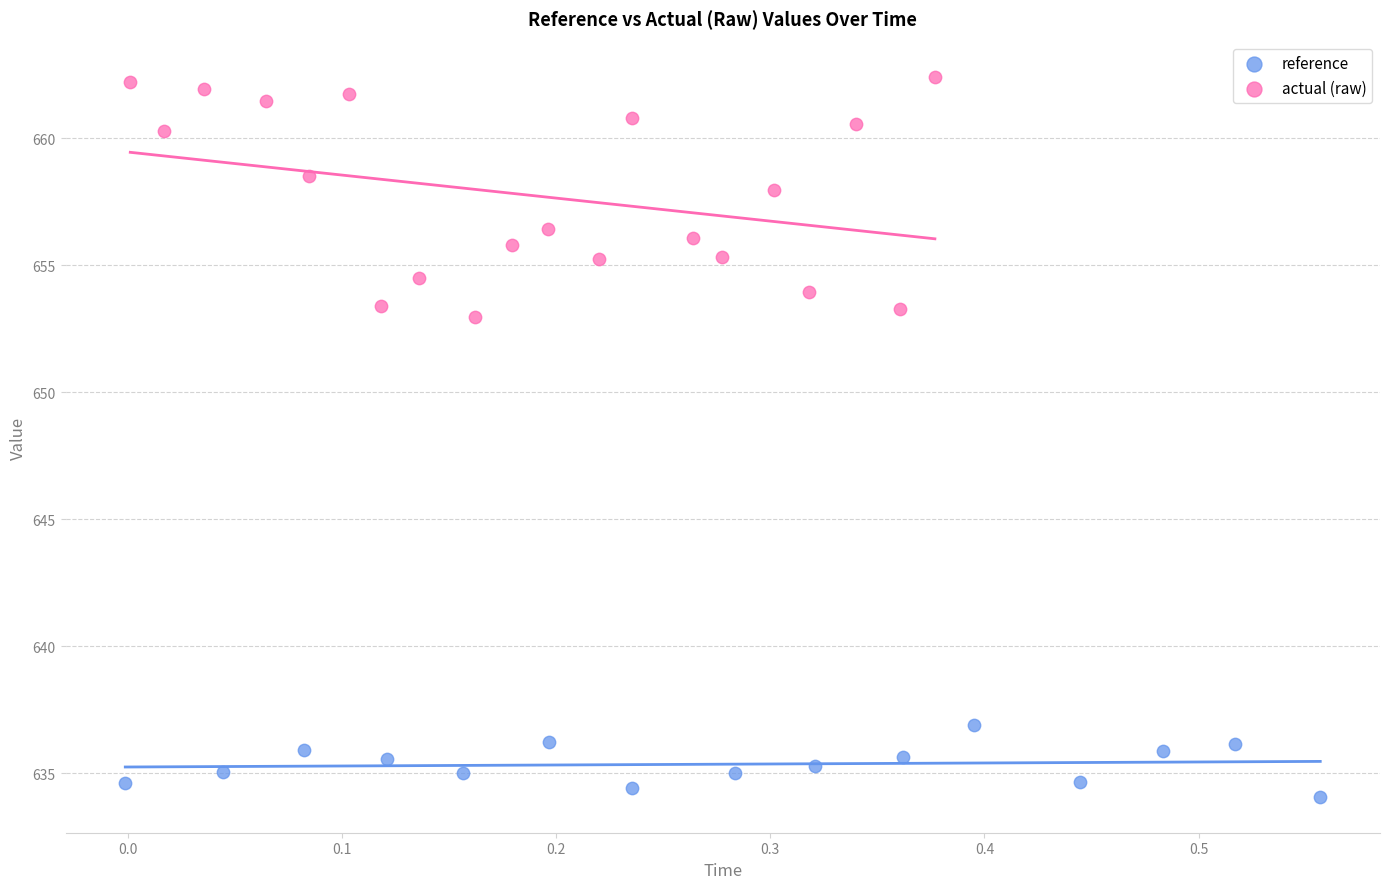

Which series reaches the maximum Y coordinate?

actual (raw)